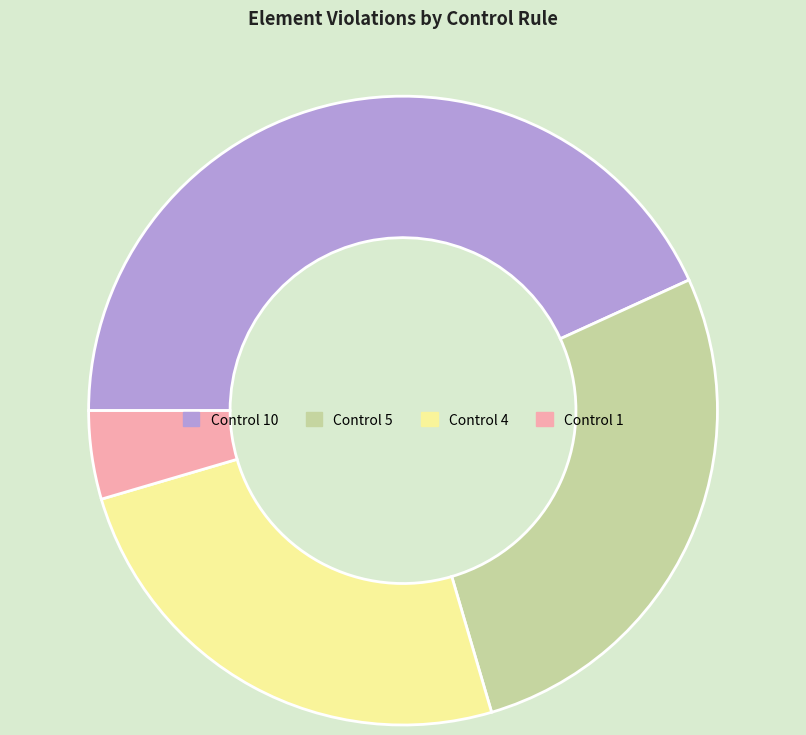

Does any single category account for the majority?

No